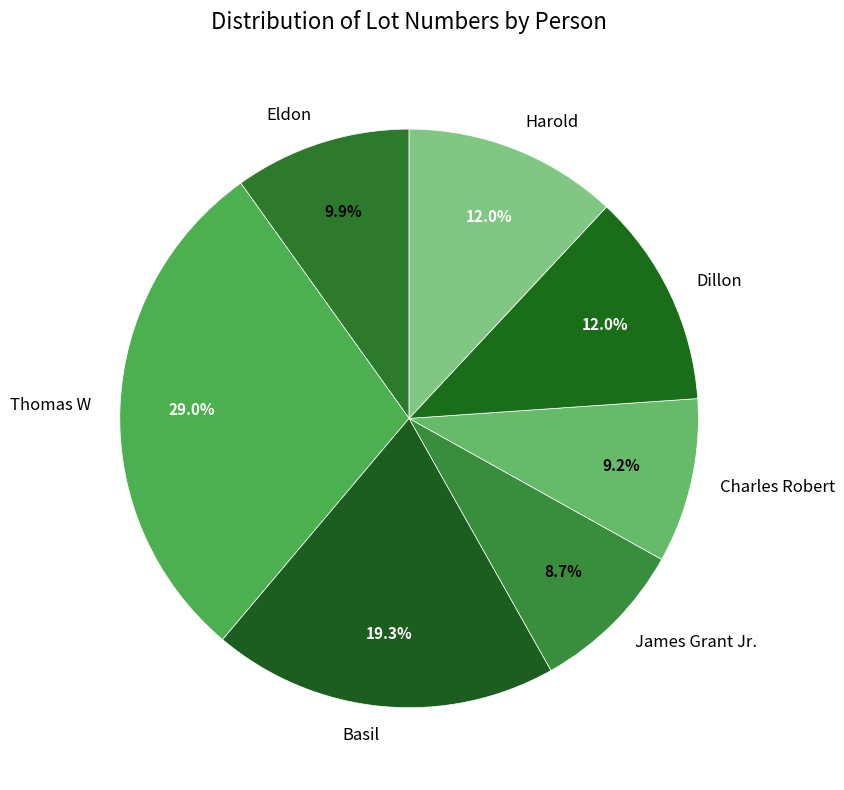

Is it true that James Grant Jr. is 3% of the pie?

False